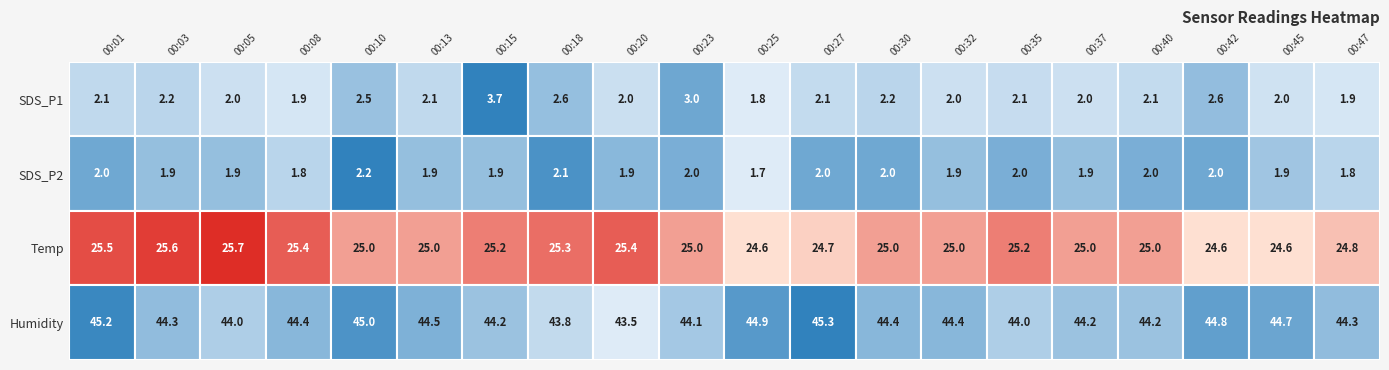

What is the difference between the SDS_P1 values at 00:20 and 00:30?

0.2